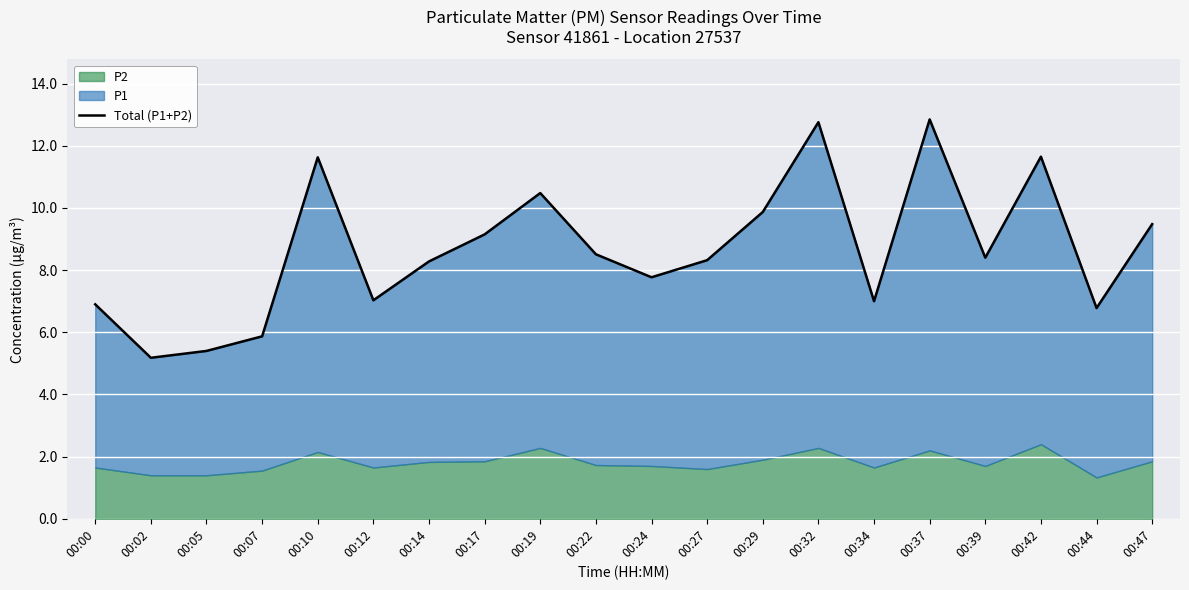

Reading right to left, transcribe all the data shown in this chart.

00:47=9.5	00:44=6.8	00:42=11.7	00:39=8.4	00:37=12.9	00:34=7.0	00:32=12.8	00:29=9.9	00:27=8.3	00:24=7.8	00:22=8.5	00:19=10.5	00:17=9.2	00:14=8.3	00:12=7.0	00:10=11.6	00:07=5.9	00:05=5.4	00:02=5.2	00:00=6.9